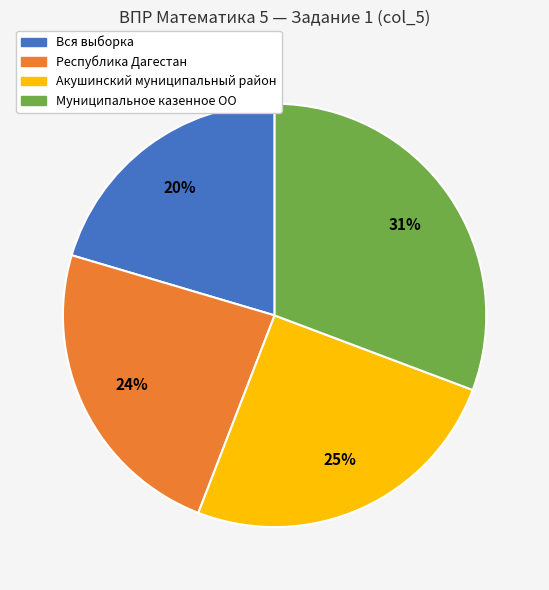

Which slice is the smallest?

Вся выборка